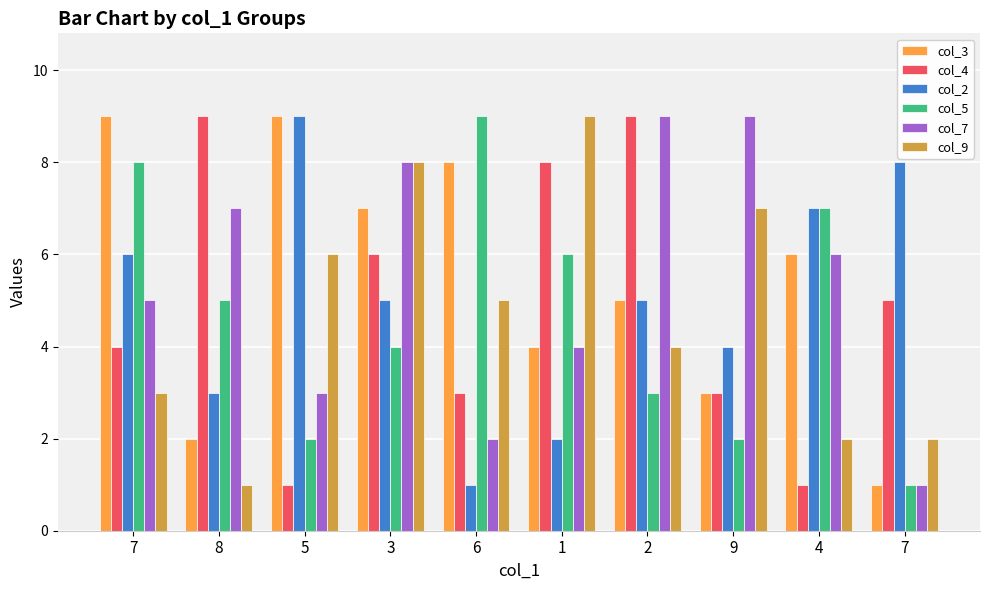

What is the value of the col_9 bar at the 4th from the left?

8